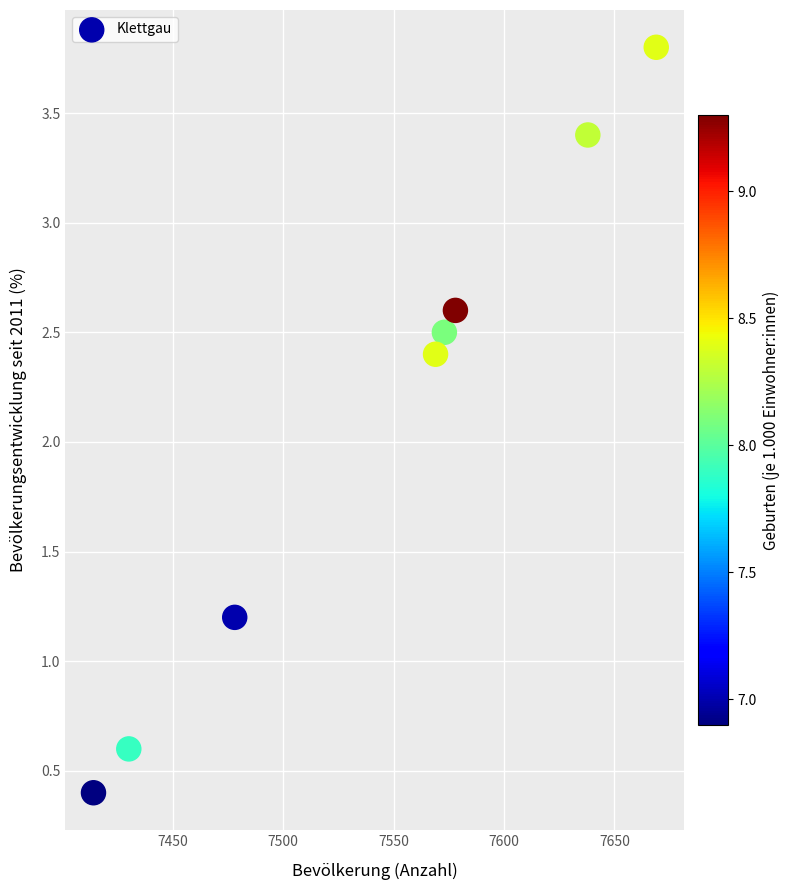

What is the range of Y values (max minus min)?

3.4